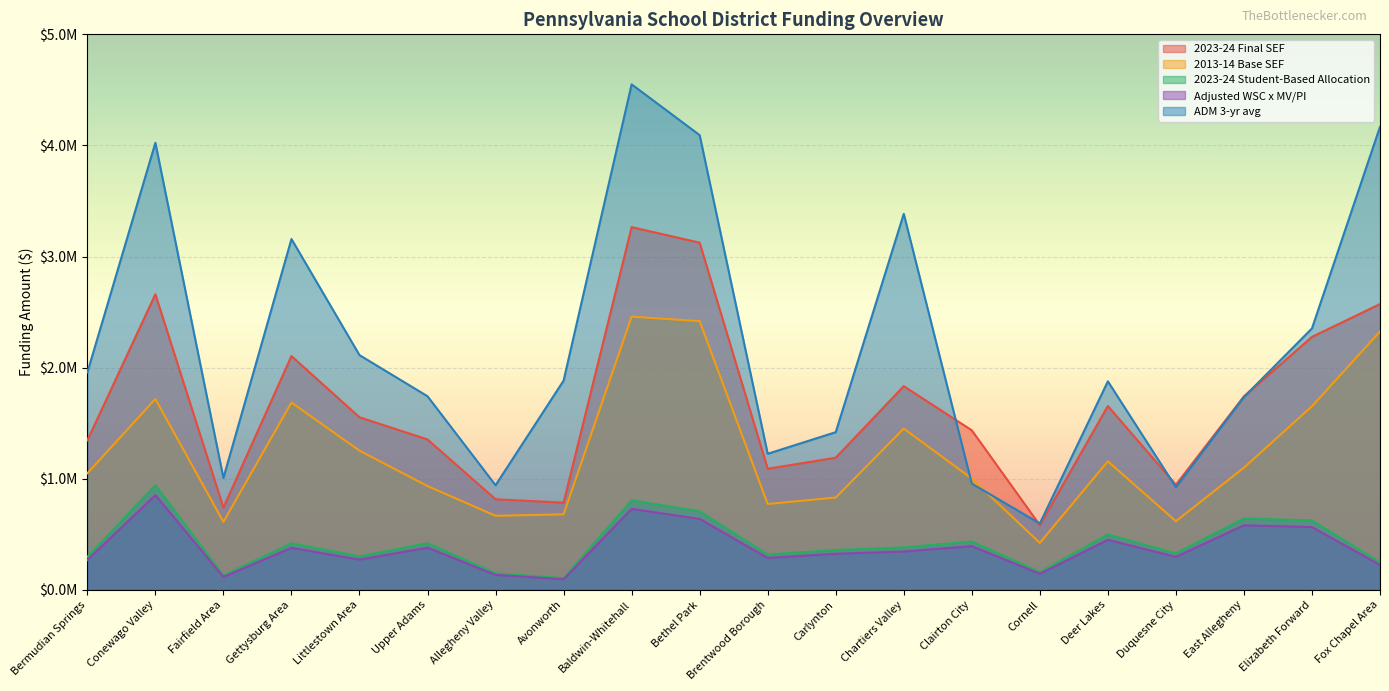

What is the difference between the maximum and second lowest values in the 2013-14 Base SEF series?

1847253.2